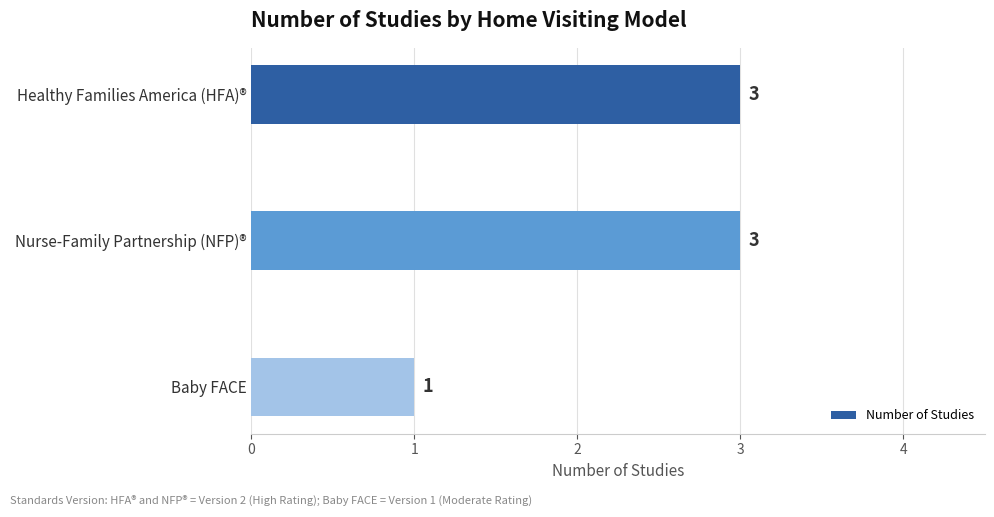

What is the greatest value displayed?

3